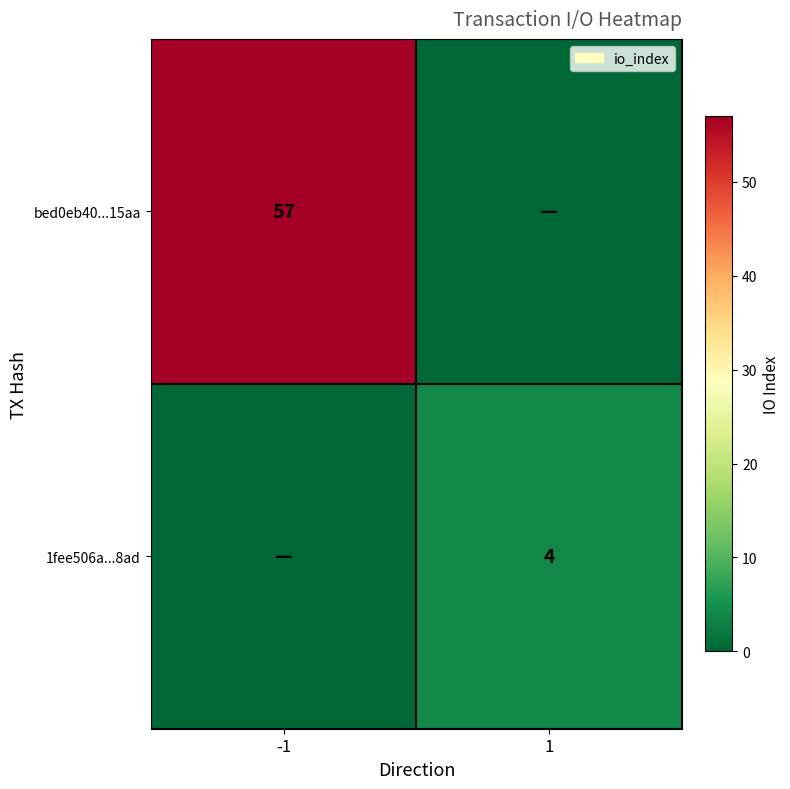

What is the greatest value displayed?

57